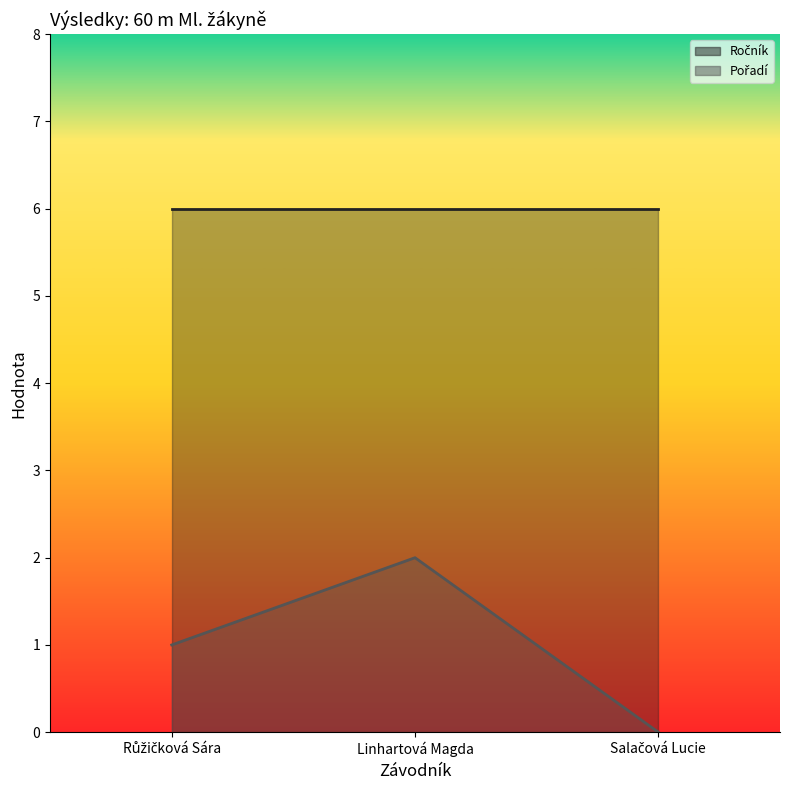

Where does the data first go above 1?

Linhartová Magda